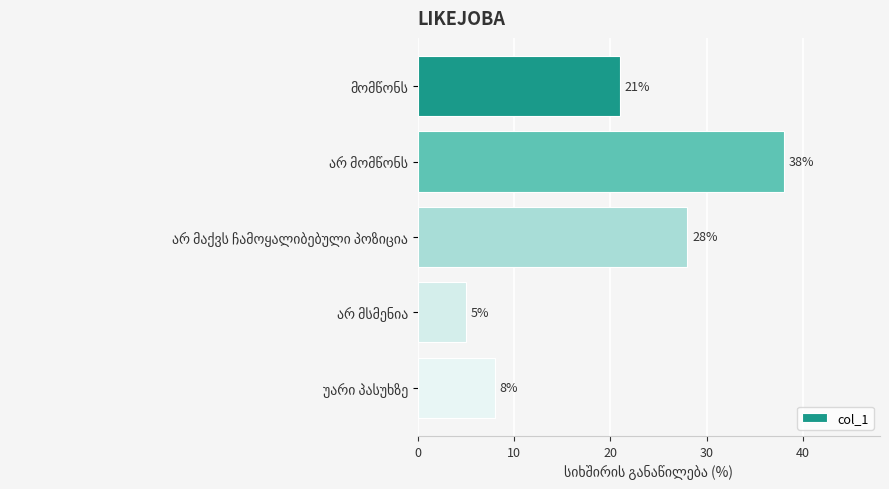

How many data points does each series have?

5